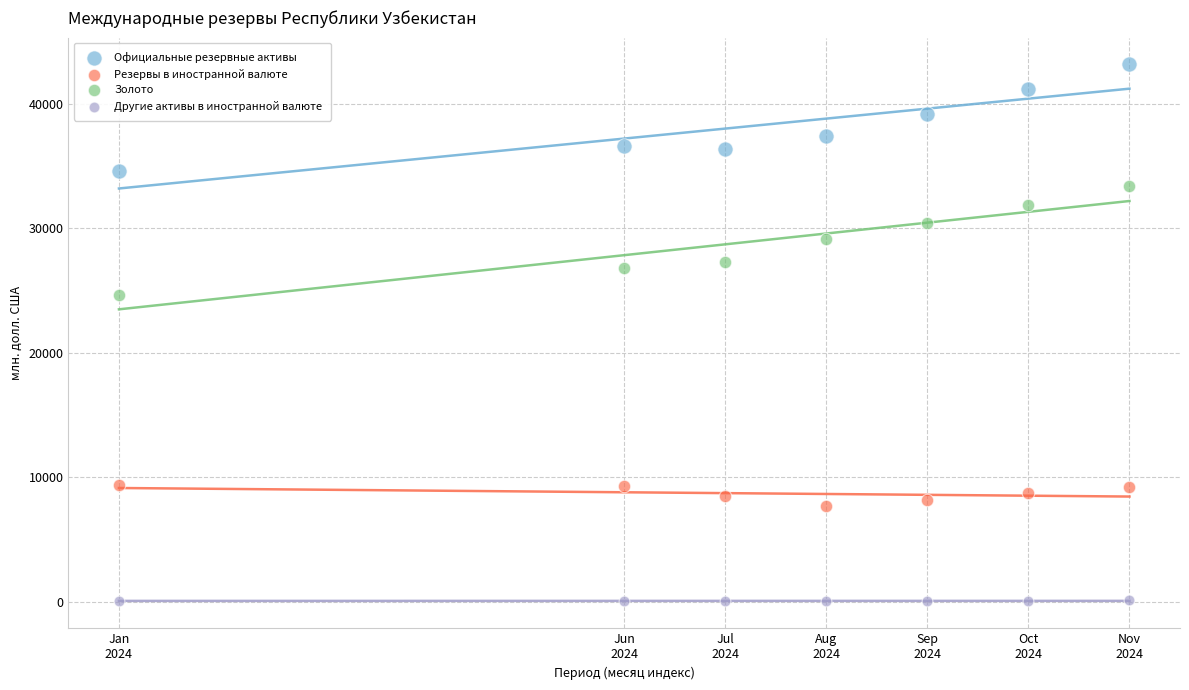

What are all the series names shown in the legend?

Официальные резервные активы, Резервы в иностранной валюте, Золото, Другие активы в иностранной валюте